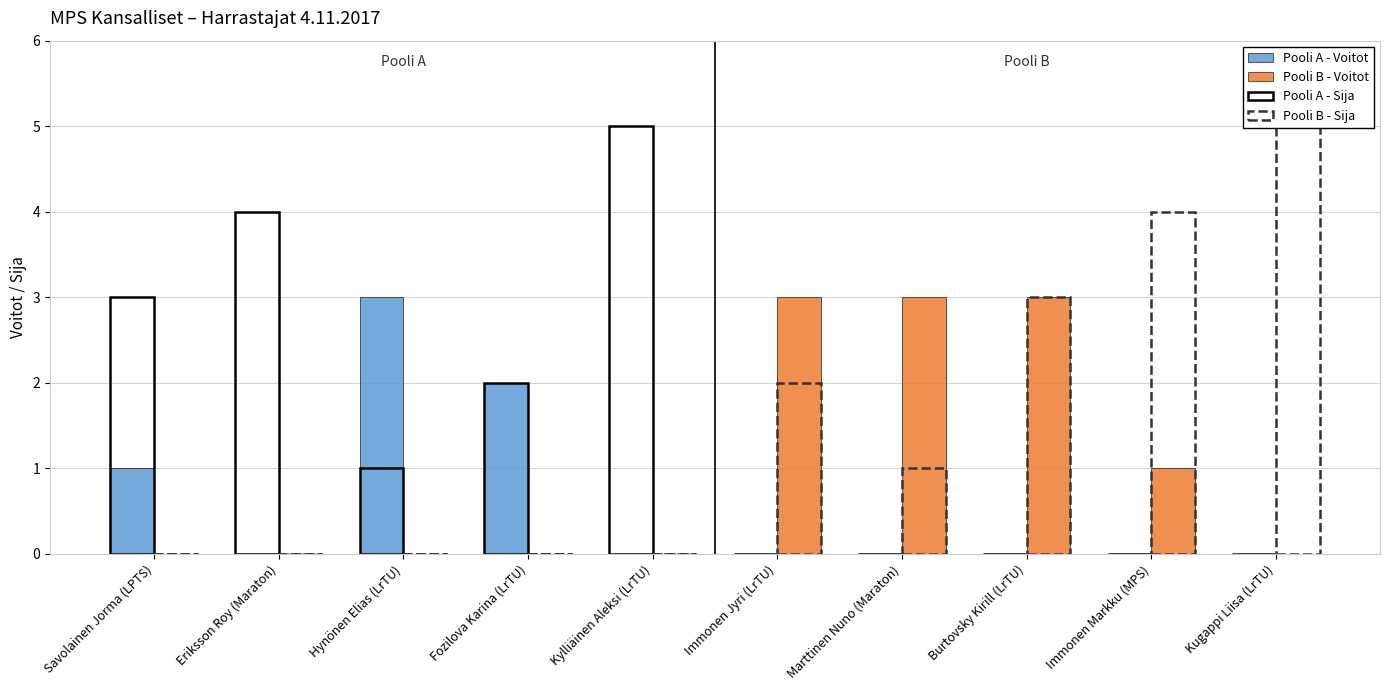

How many categories are shown in the chart?

10